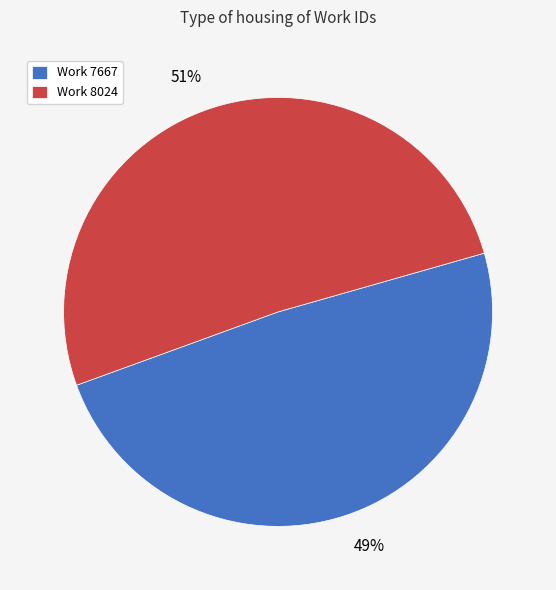

Count the number of slices in the pie.

2